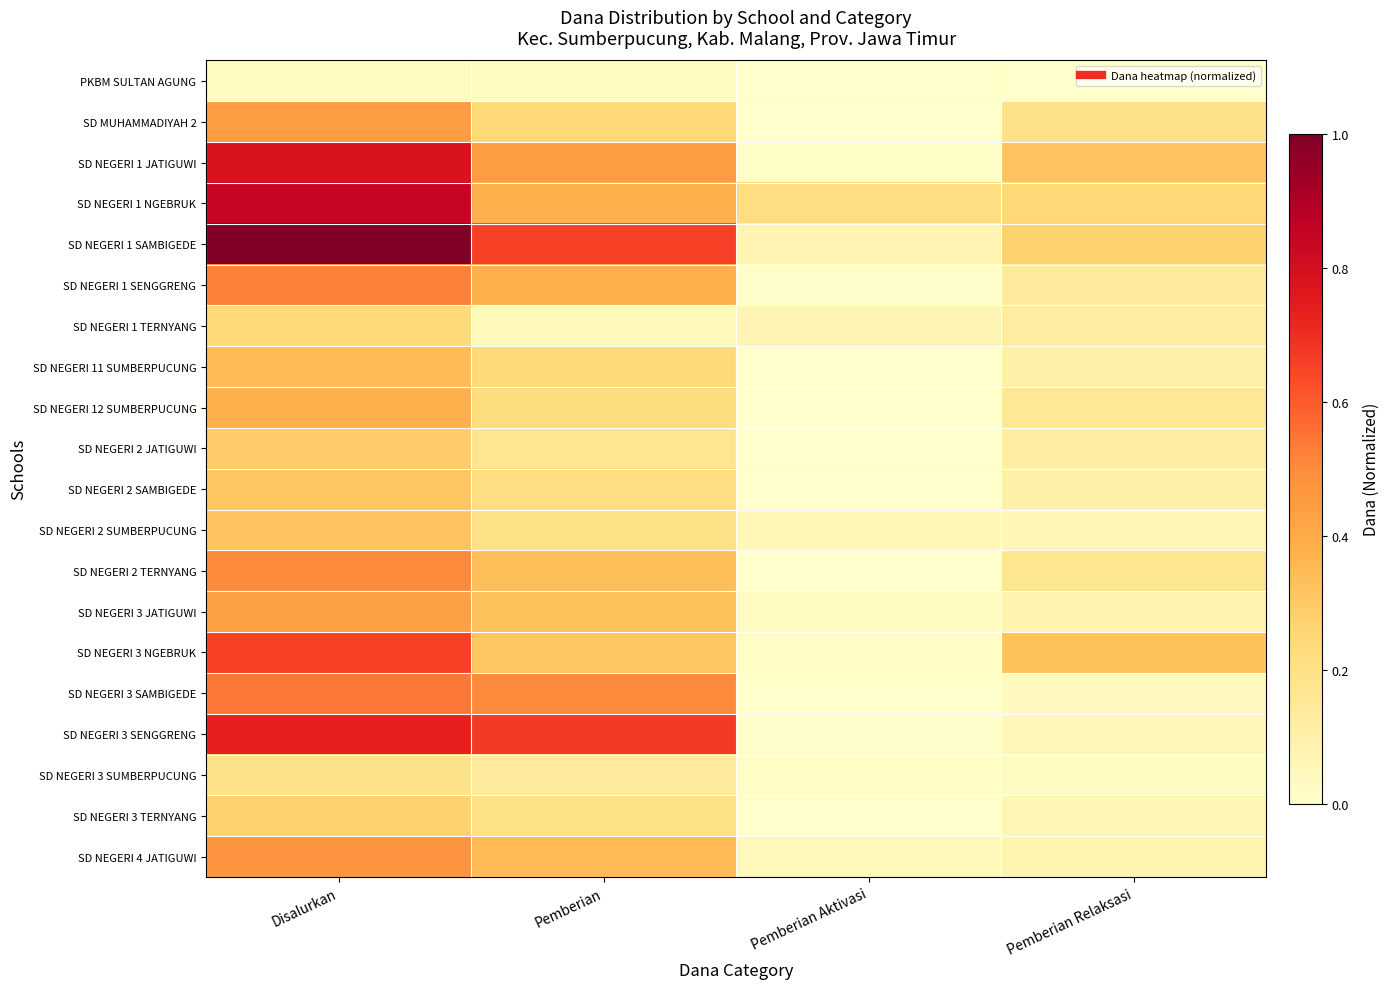

How many categories are shown in the chart?

4